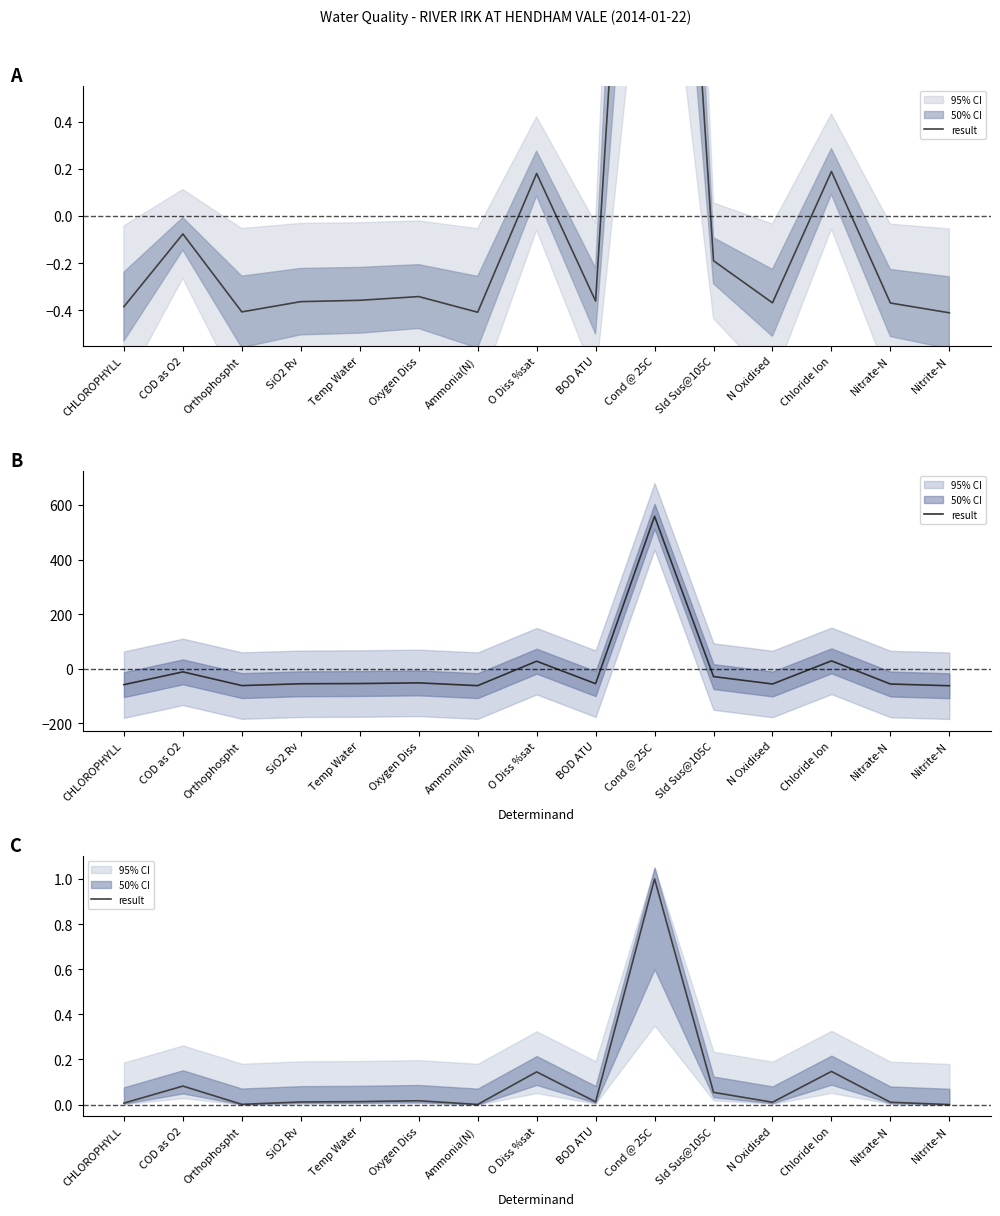

Read the value at O Diss %sat.

0.1